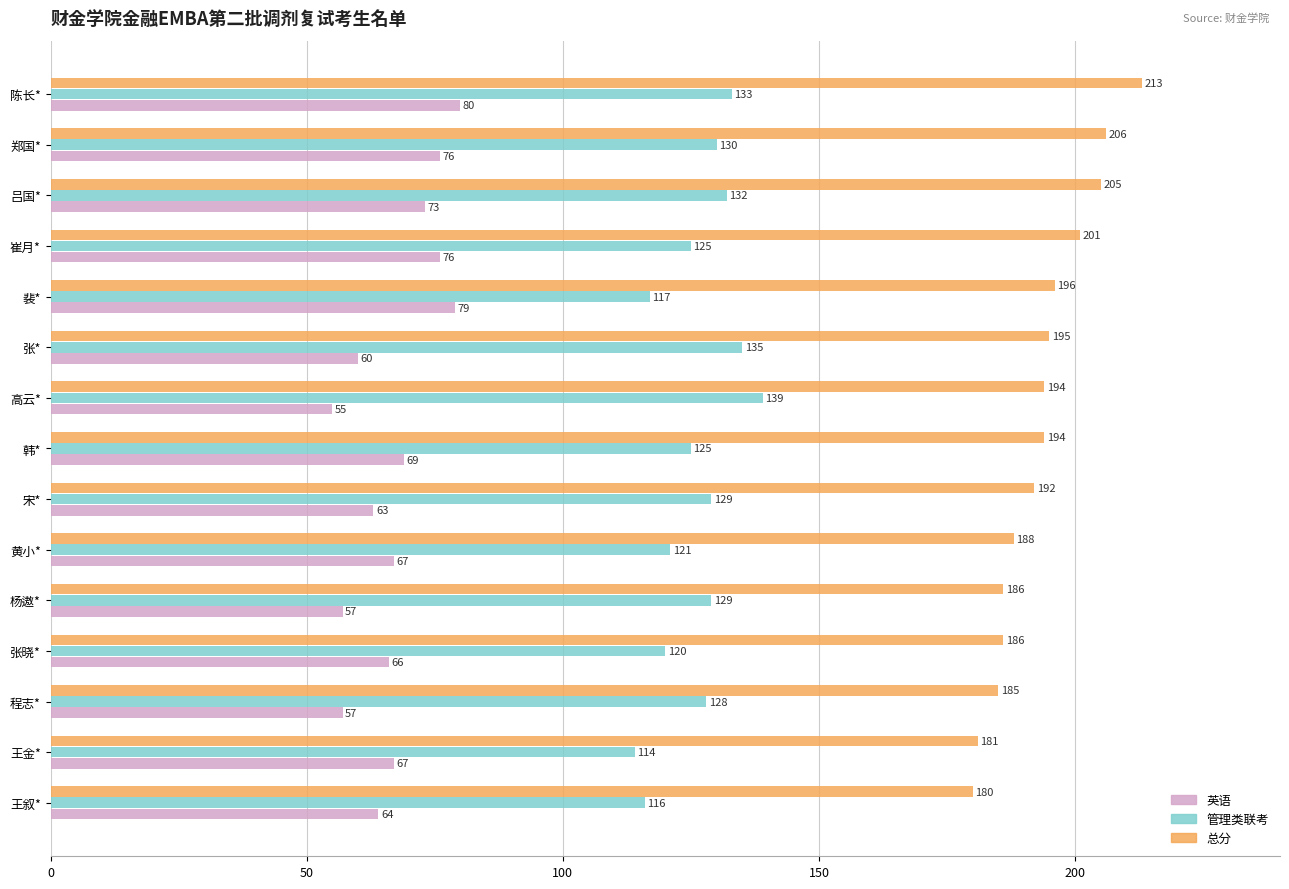

What is the spread (max minus min) of values at 崔月*?

125